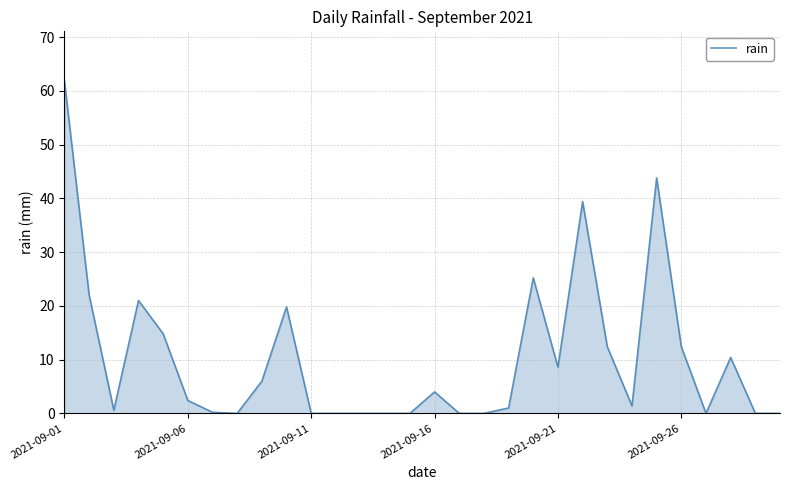

What is the maximum value shown in the chart?

61.8